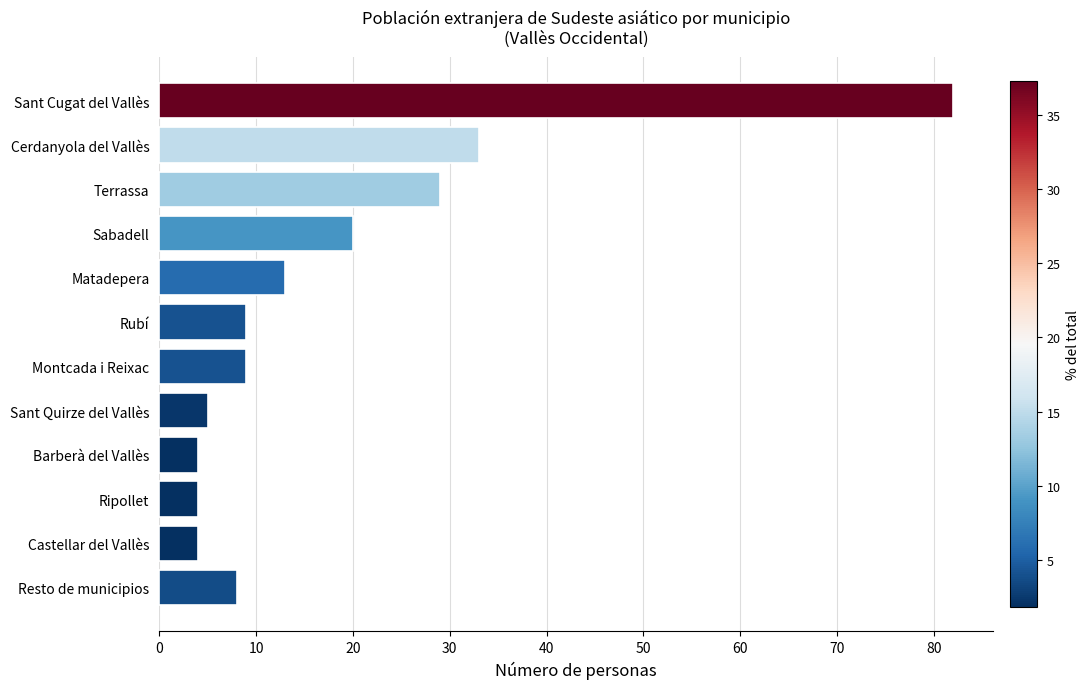

Approximately how many times larger is the value at Castellar del Vallès compared to Ripollet?

1.0